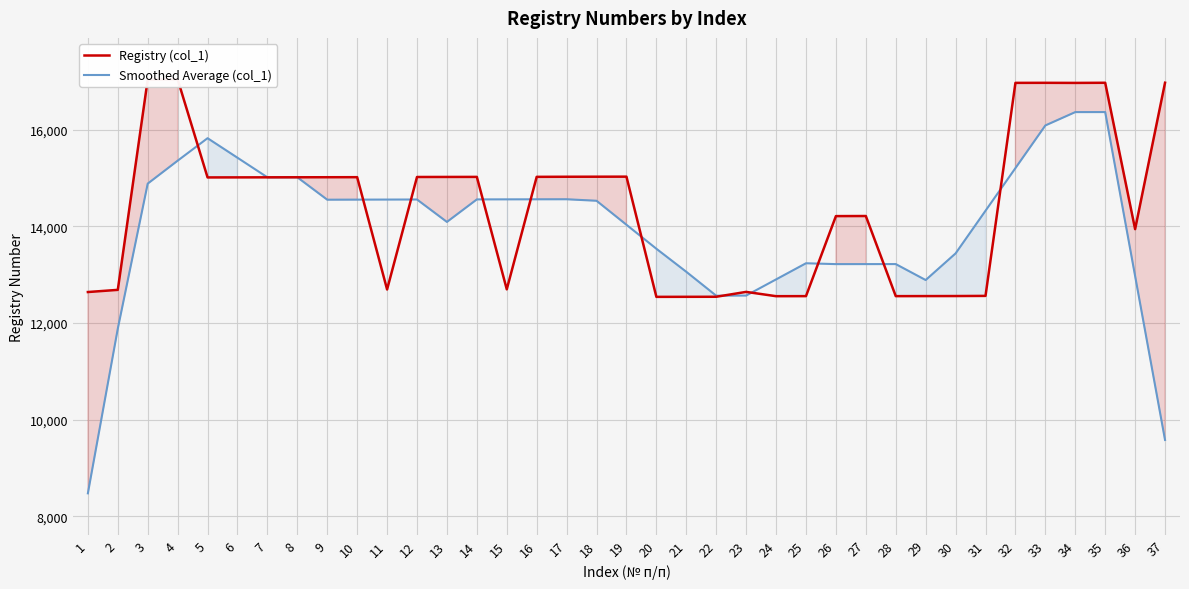

True or false: Smoothed Average (col_1) has more than 0 points higher than both neighbors.

True